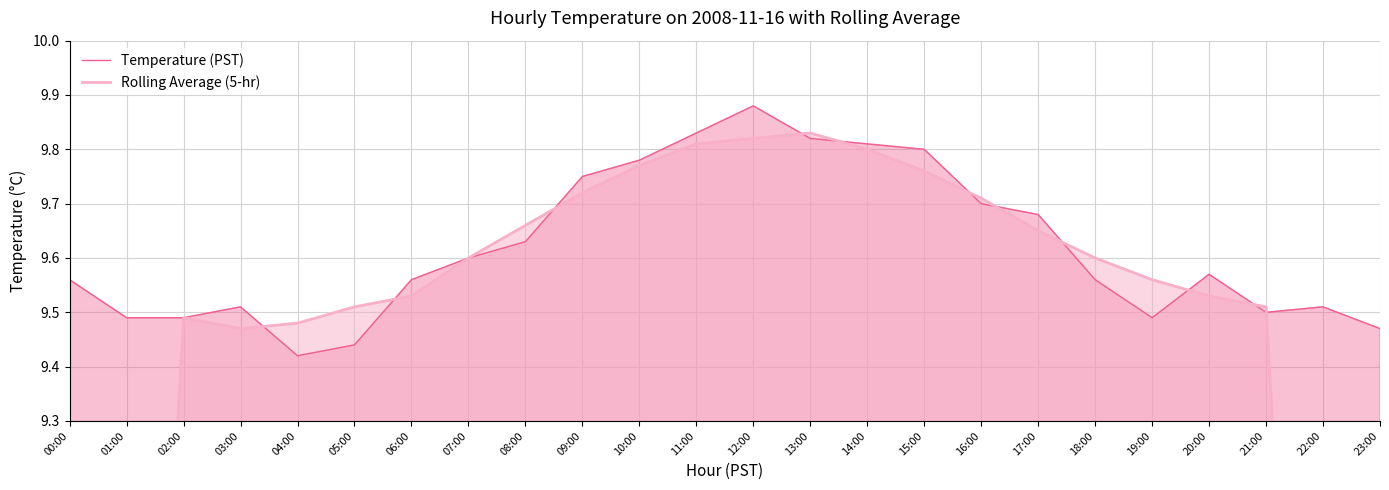

What is the total value across all series at 22:00?

17.1